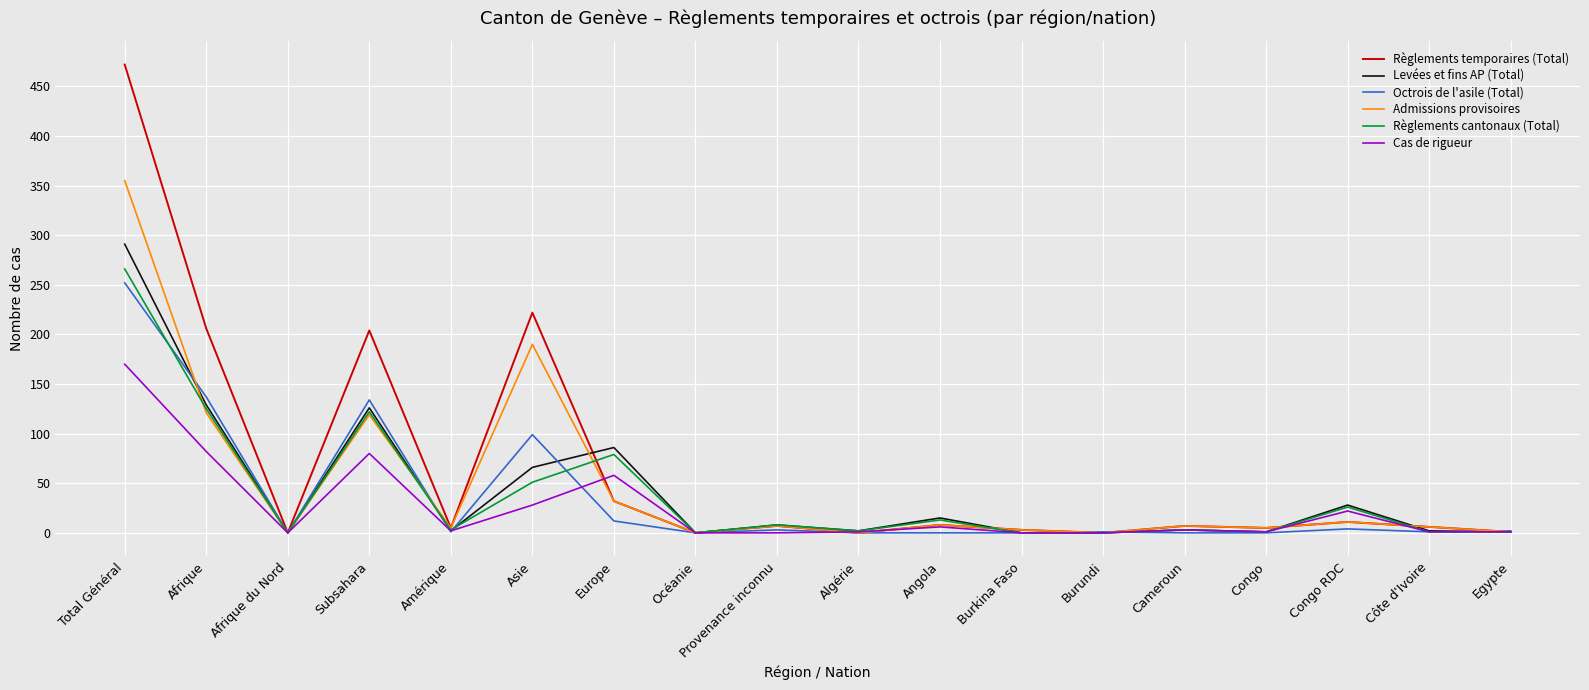

True or false: Cas de rigueur has a value of 80 at Subsahara.

True